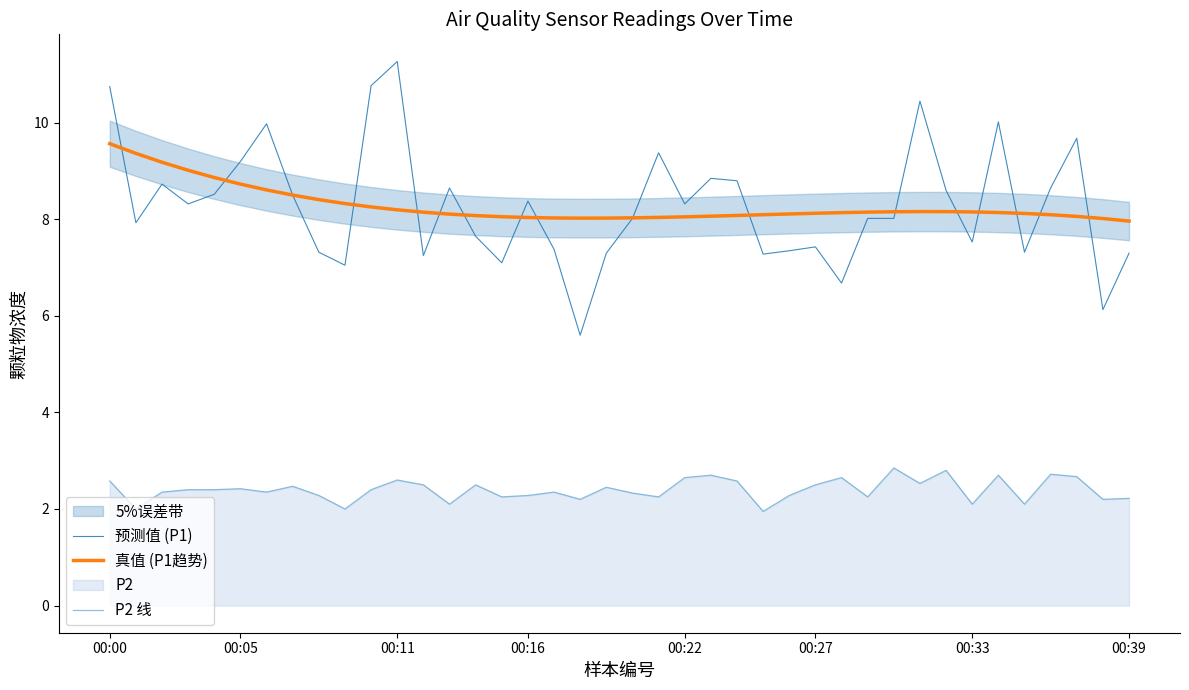

What is the lowest value of the 预测值 (P1) series?

5.6